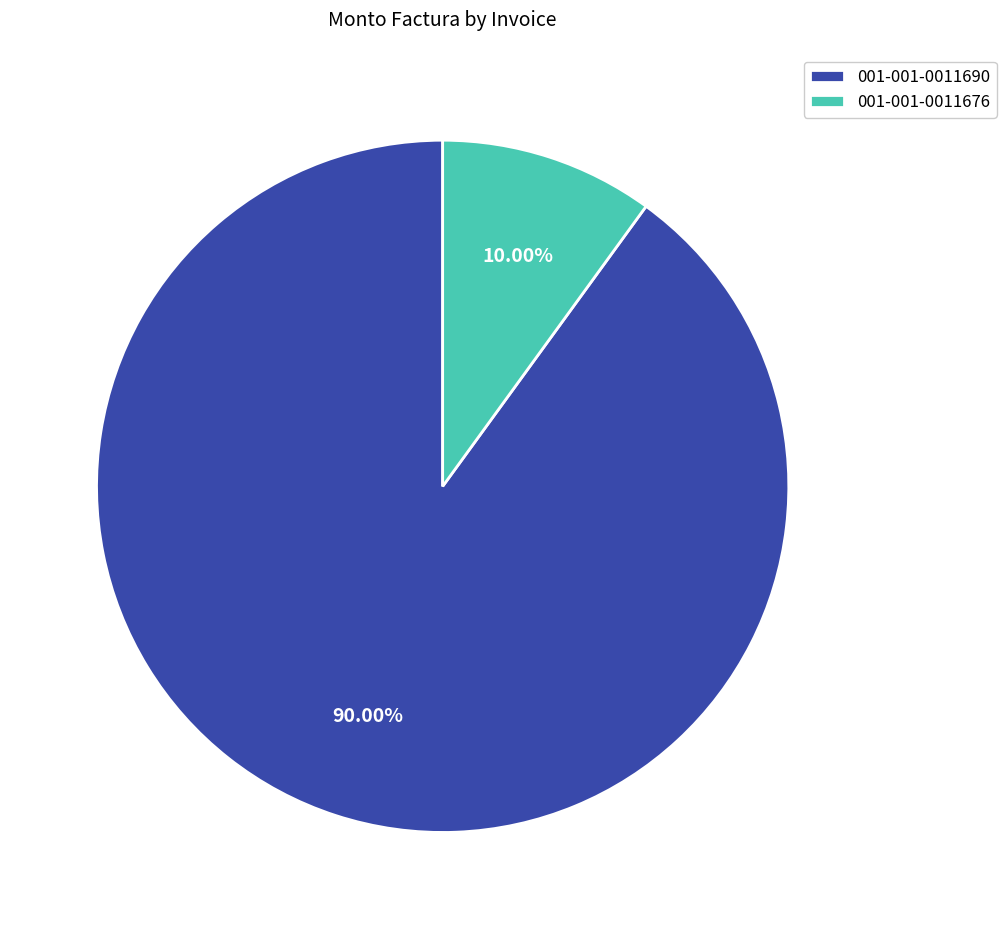

Does 001-001-0011690 represent more than half of the total?

Yes